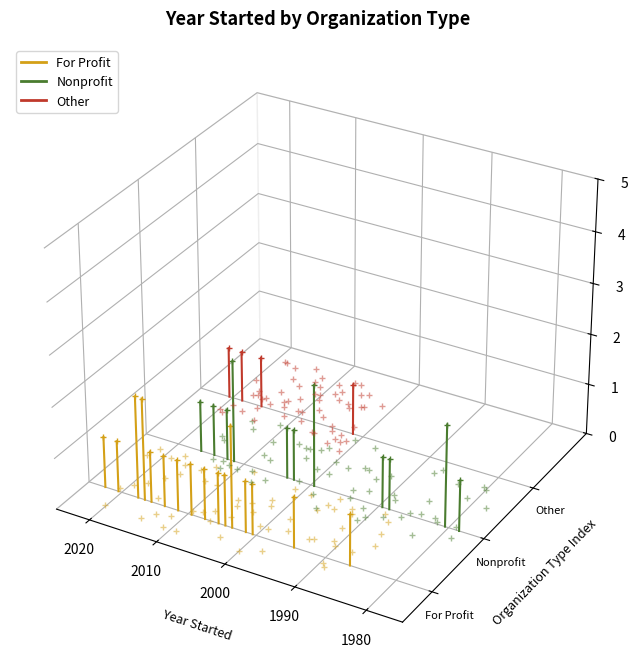

At which label is Other closest to 0?

1980